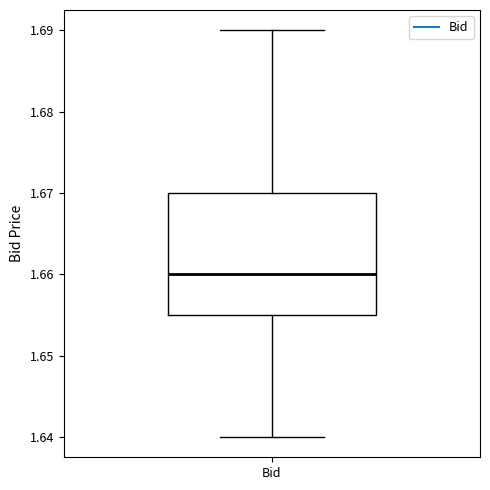

Read this box plot against the y-axis: the position of the median line, the range covered by the box, and the ends of both whiskers. The values are not printed on the chart, so give them approximately, as read against the axis.

median 1.660, box 1.655 to 1.670, whiskers 1.640 to 1.690